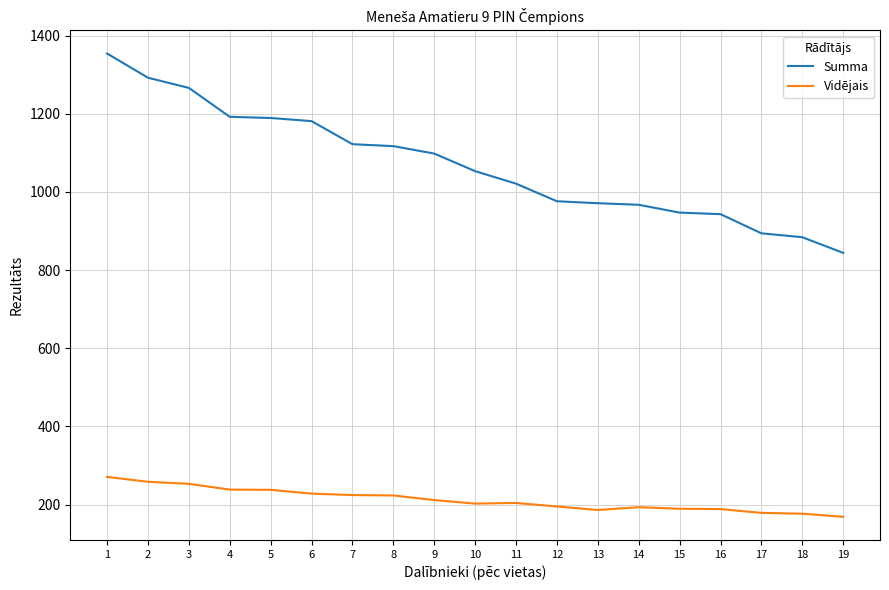

Rank the series at 4 from lowest to highest value.

Vidējais, Summa